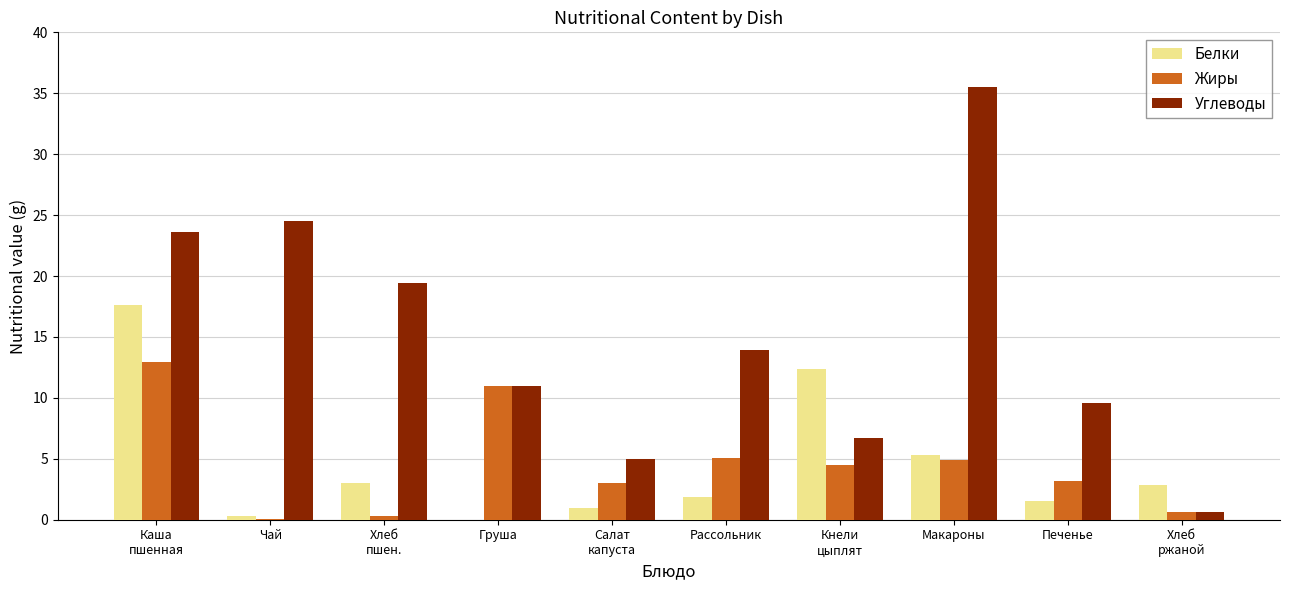

Are the bars horizontal?

No